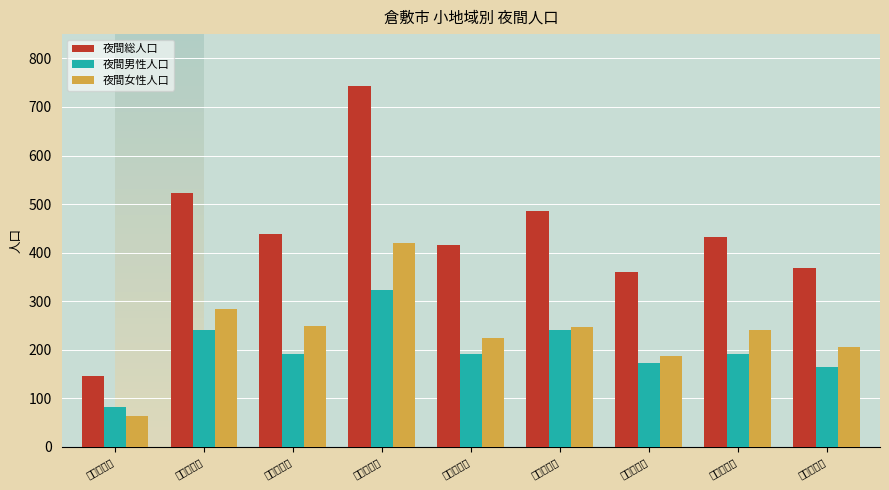

Which series changed the most between 美和２丁目 and 中央２丁目?

夜間女性人口